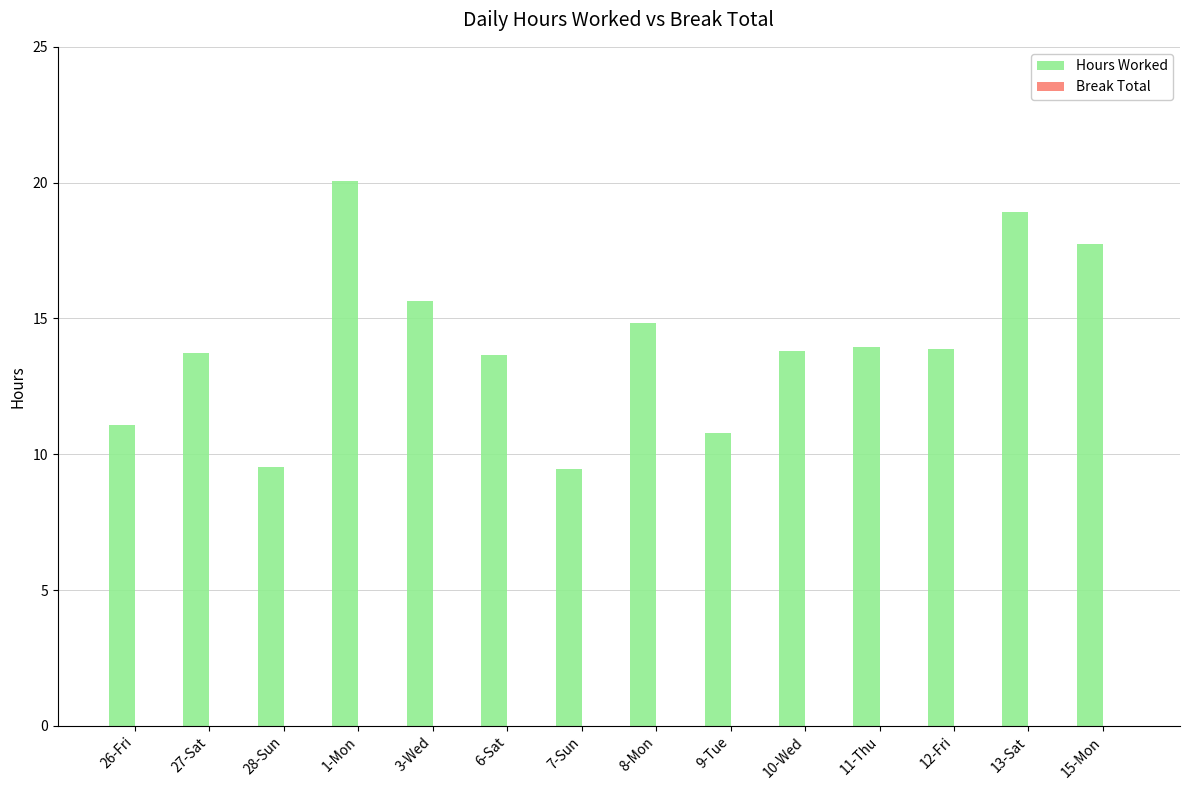

How many categories are shown in the chart?

14